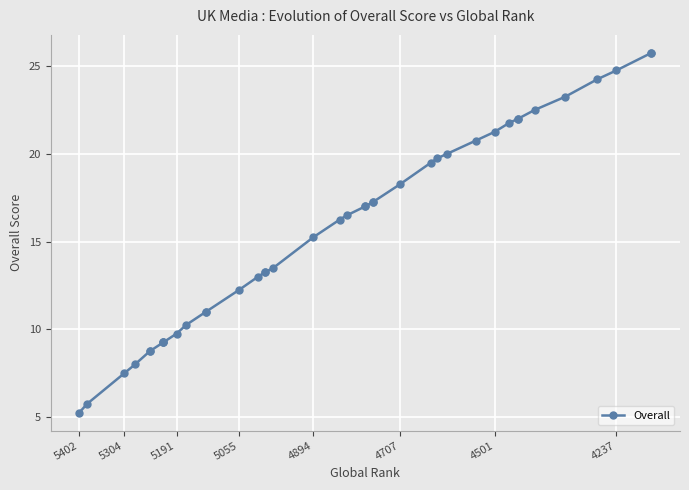

What is the smallest value displayed?

5.2